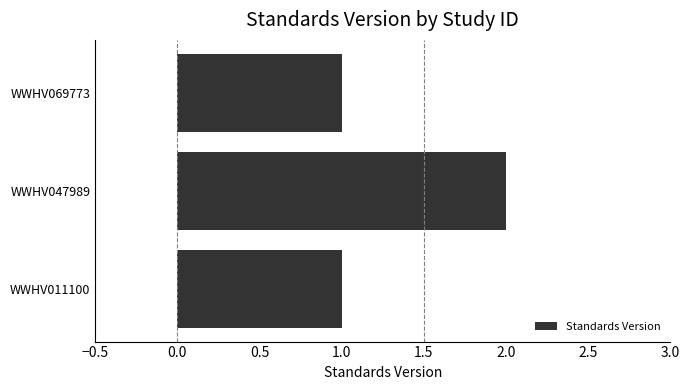

The chart shows a value of 3 at WWHV047989. True or false?

False